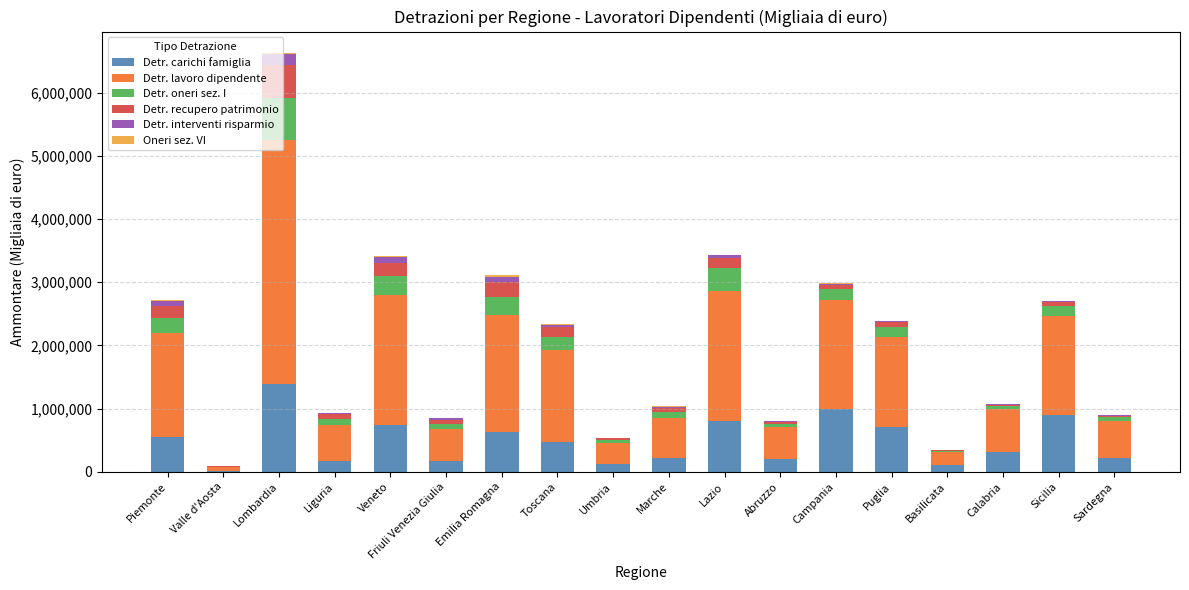

The Detr. carichi famiglia series shows 243658 at Toscana. True or false?

False